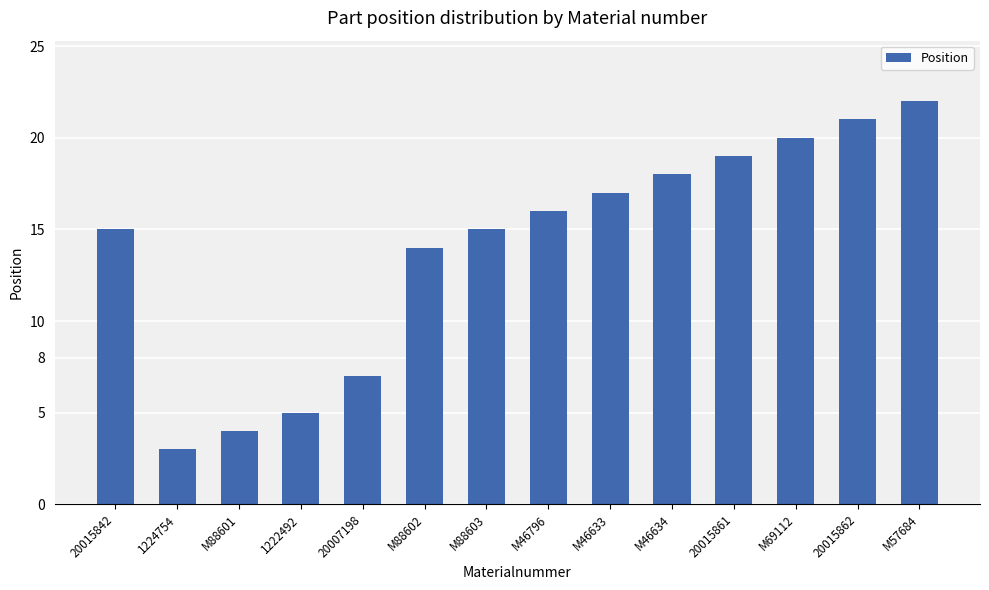

What is the minimum value shown in the chart?

3